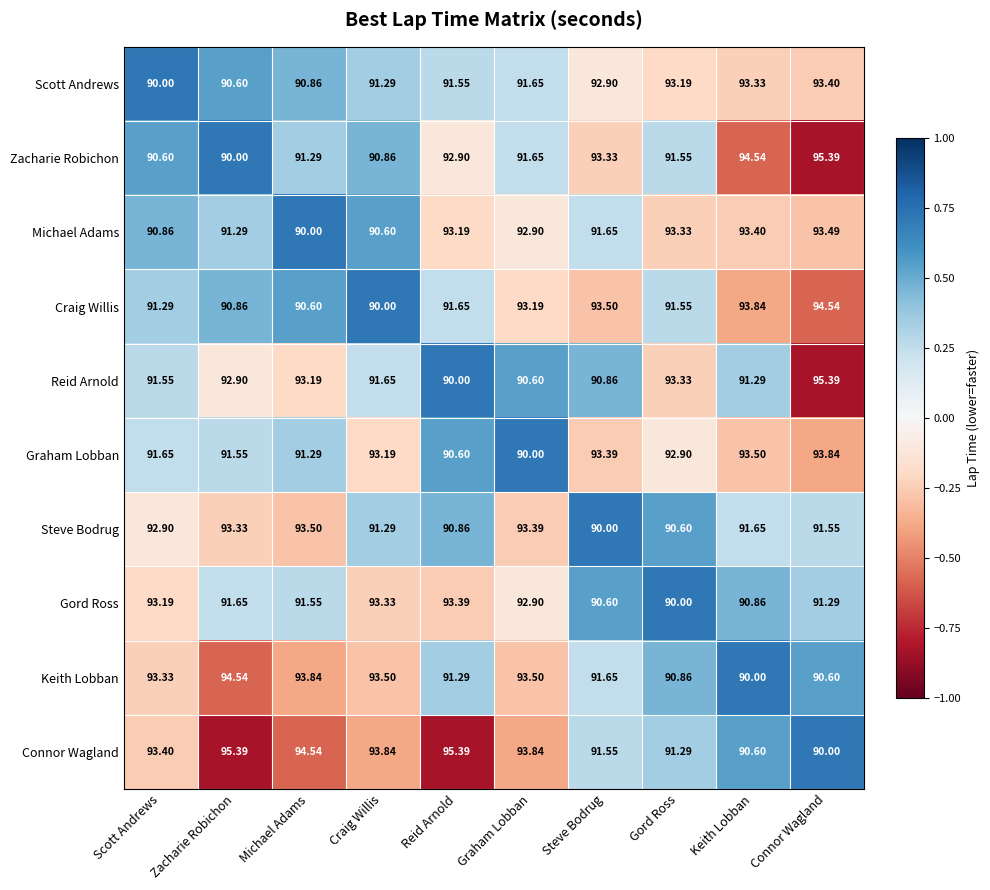

Which category has the highest value in the Scott Andrews series?

Connor Wagland